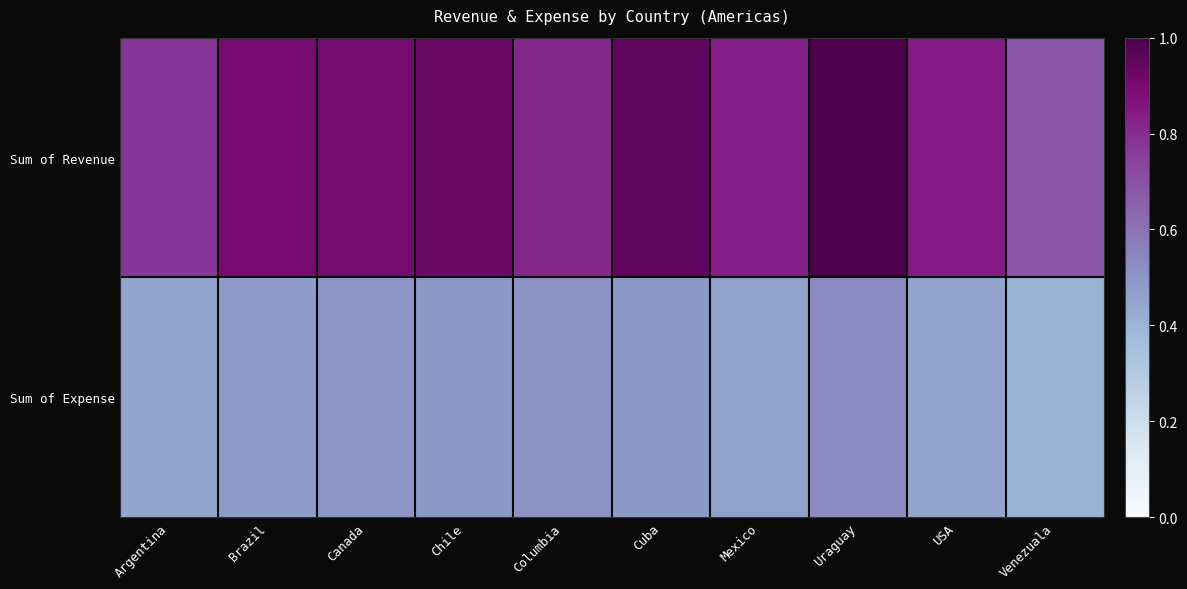

Rank the series at Columbia from lowest to highest value.

Sum of Expense, Sum of Revenue